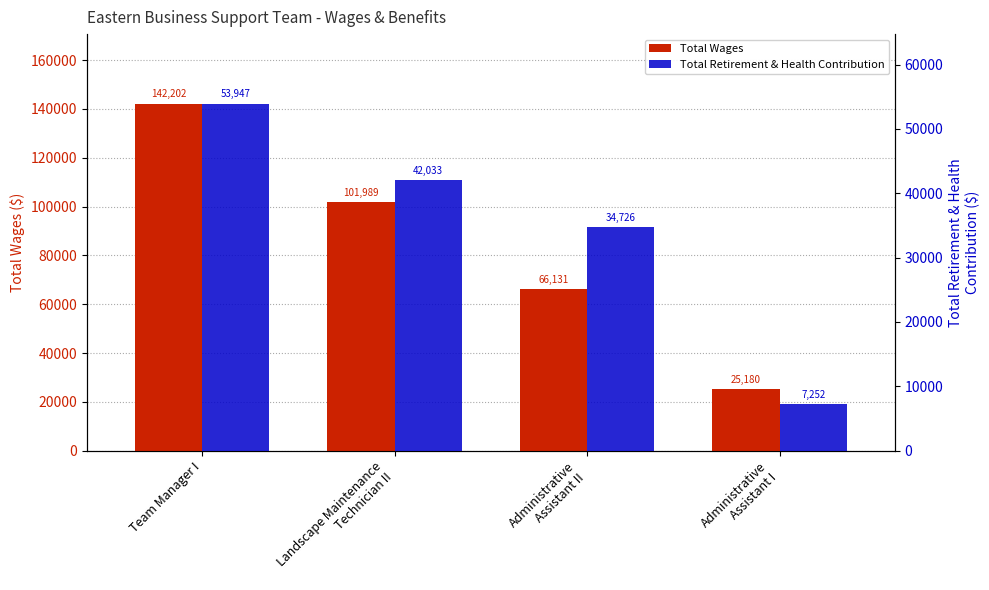

What position from the right is Administrative
Assistant II?

2